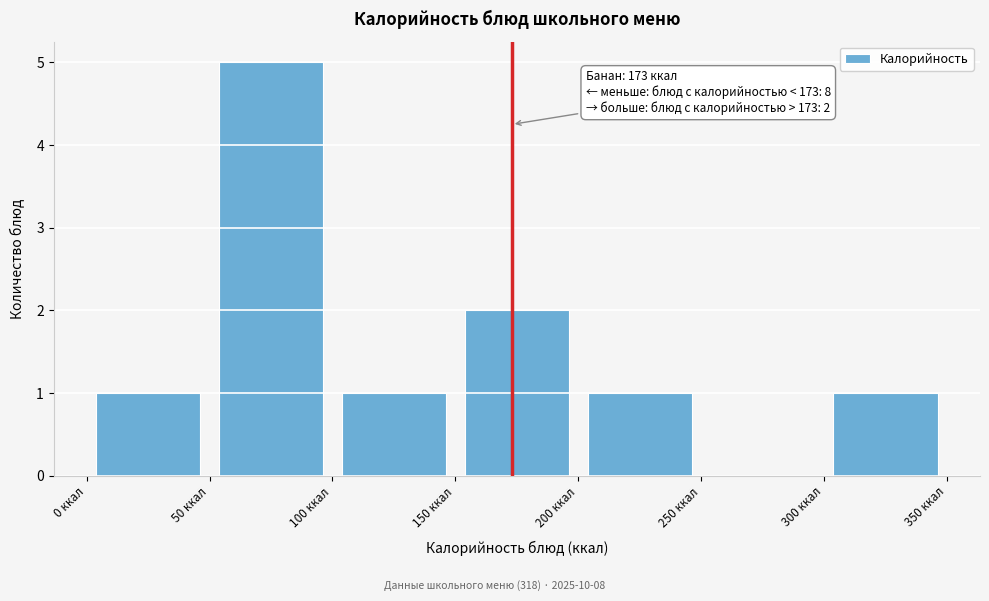

Which range on the x-axis has the tallest bar?

50 to 100